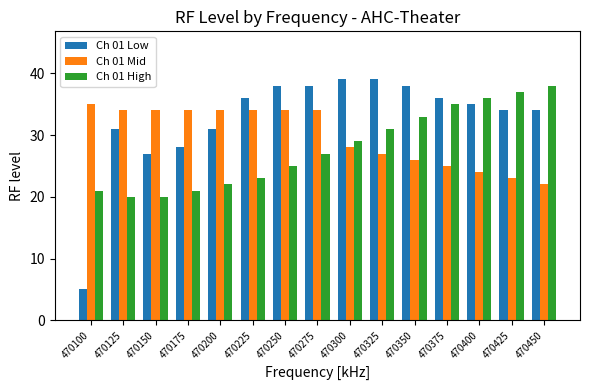

Reading left to right, what are all the values shown in this chart?

Ch 01 Low: 470100=5	470125=31	470150=27	470175=28	470200=31	470225=36	470250=38	470275=38	470300=39	470325=39	470350=38	470375=36	470400=35	470425=34	470450=34
Ch 01 Mid: 470100=35	470125=34	470150=34	470175=34	470200=34	470225=34	470250=34	470275=34	470300=28	470325=27	470350=26	470375=25	470400=24	470425=23	470450=22
Ch 01 High: 470100=21	470125=20	470150=20	470175=21	470200=22	470225=23	470250=25	470275=27	470300=29	470325=31	470350=33	470375=35	470400=36	470425=37	470450=38